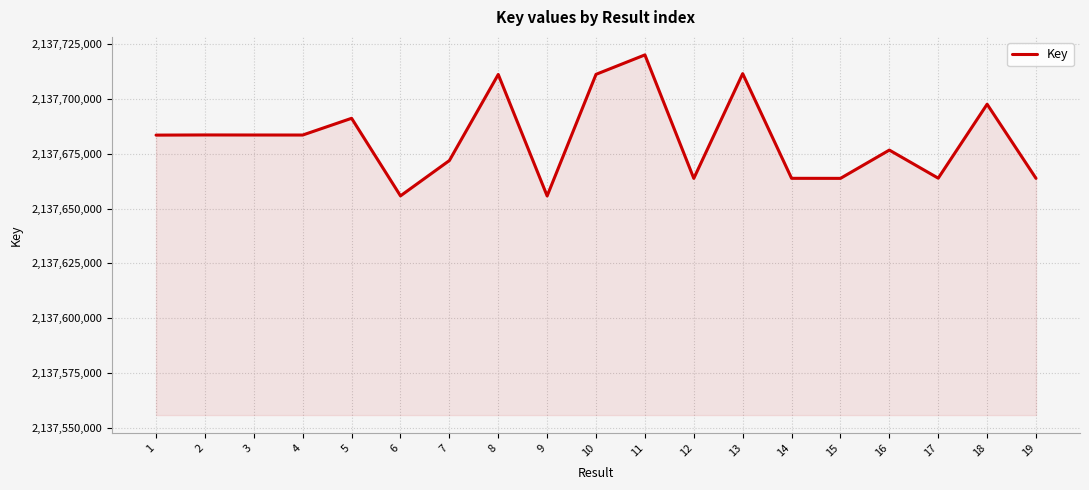

How many lines are shown in the chart?

1